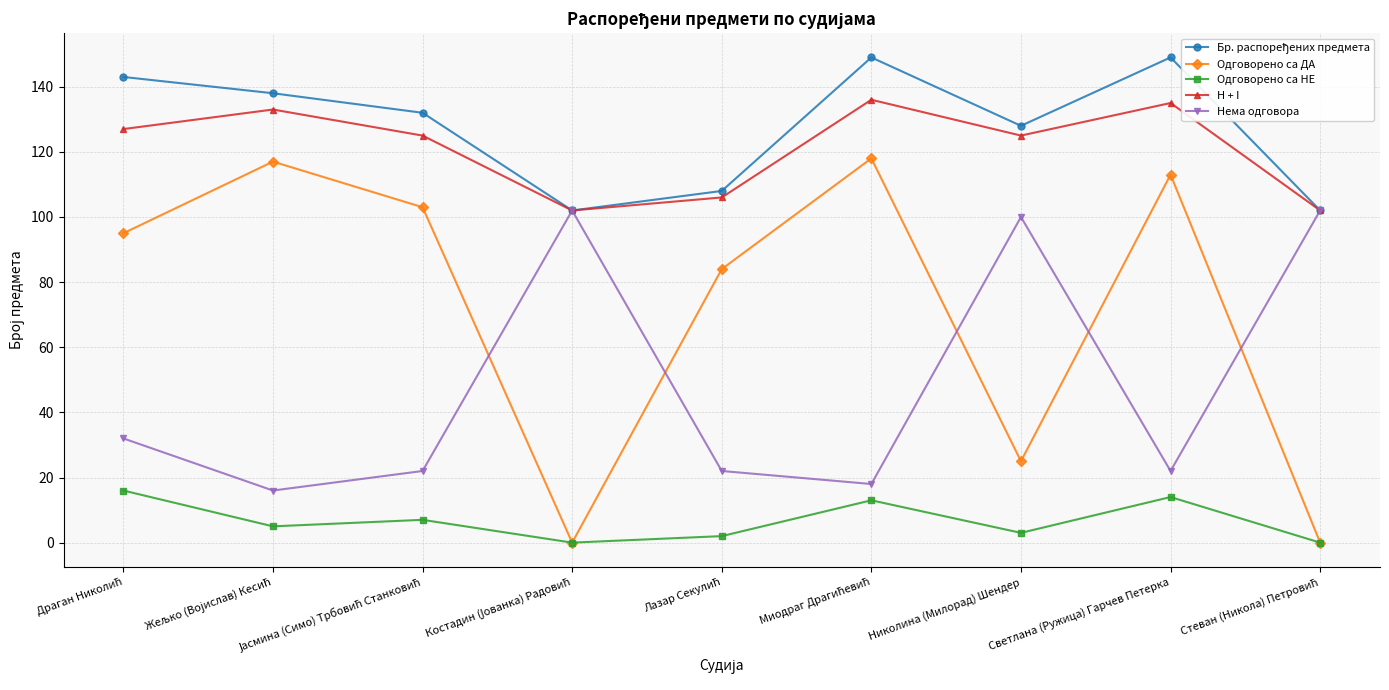

What is the label of the 8th point from the left?

Светлана (Ружица) Гарчев Петерка